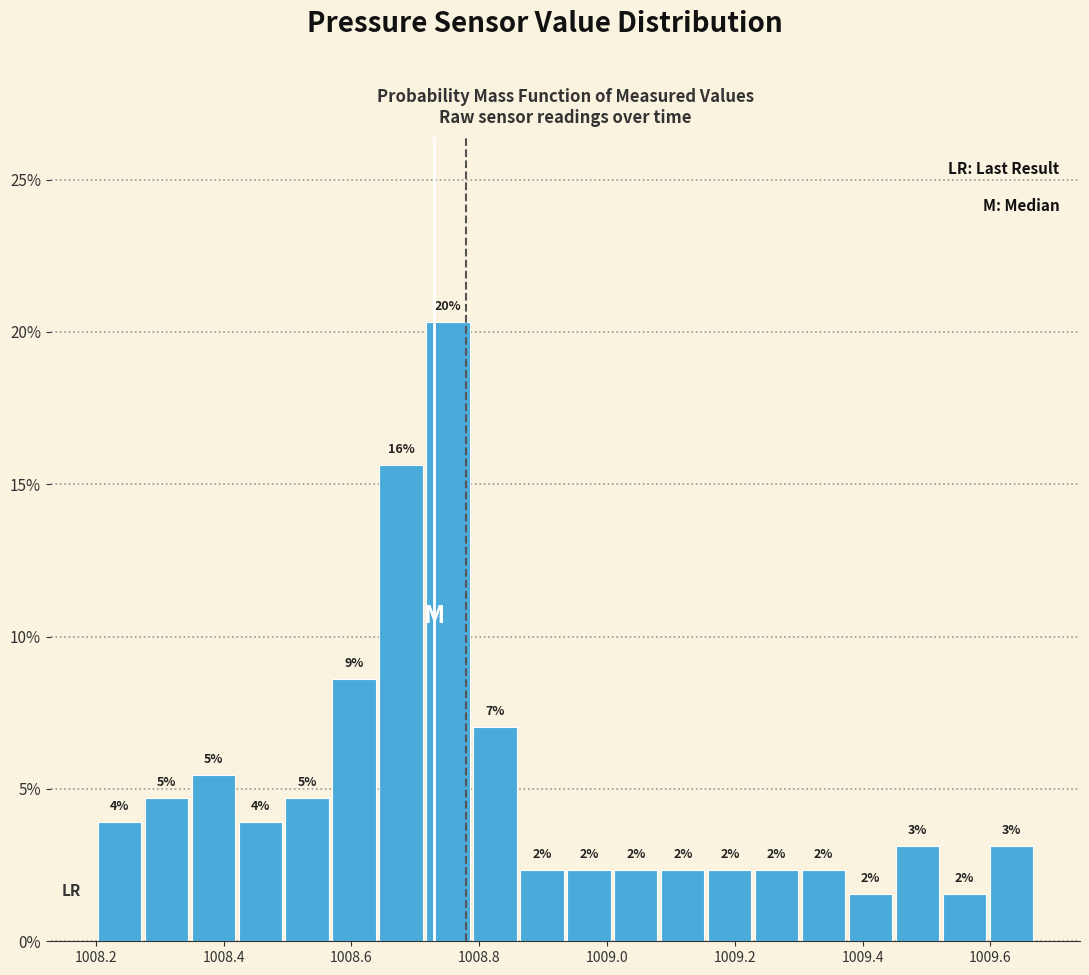

Read against the x-axis, roughly where is the centre of the tallest bar?

1008.76